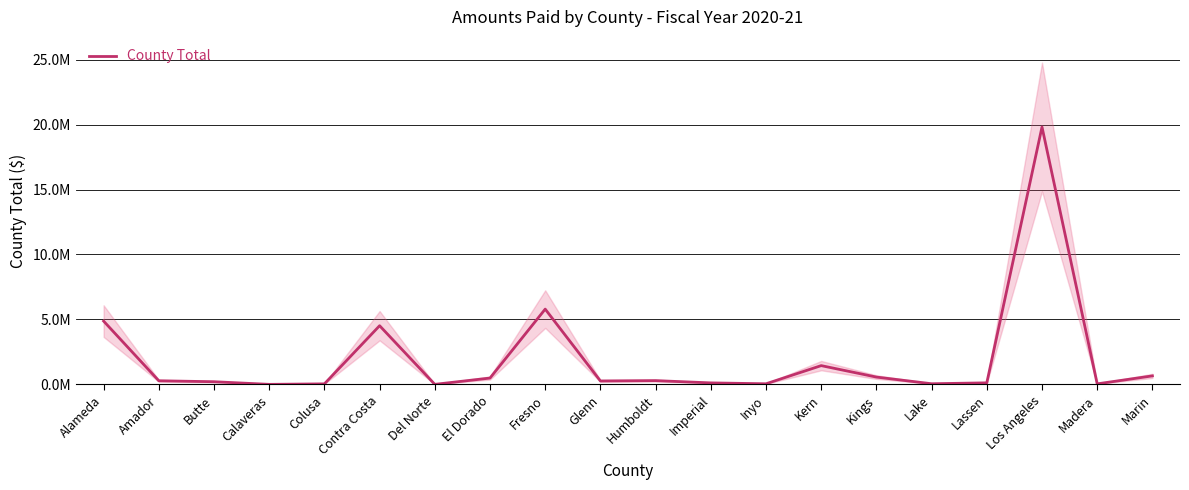

At which category does the data reach its first local valley?

Calaveras